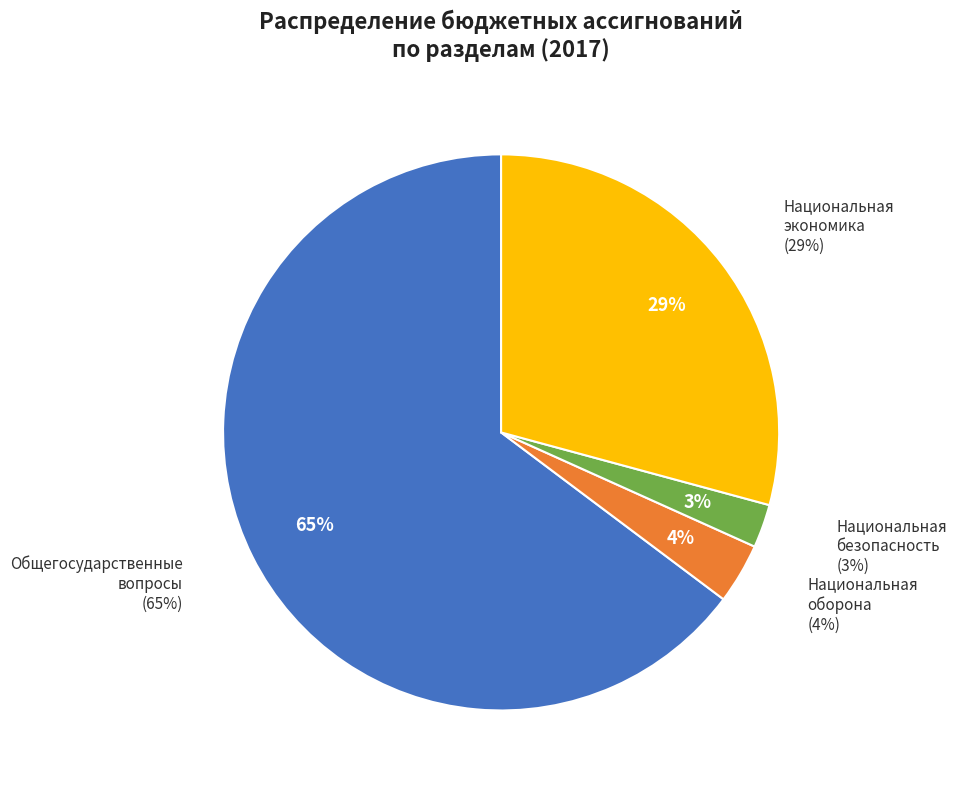

Does ОБЩЕГОСУДАРСТВЕННЫЕ ВОПРОСЫ account for over 50% of the chart?

Yes